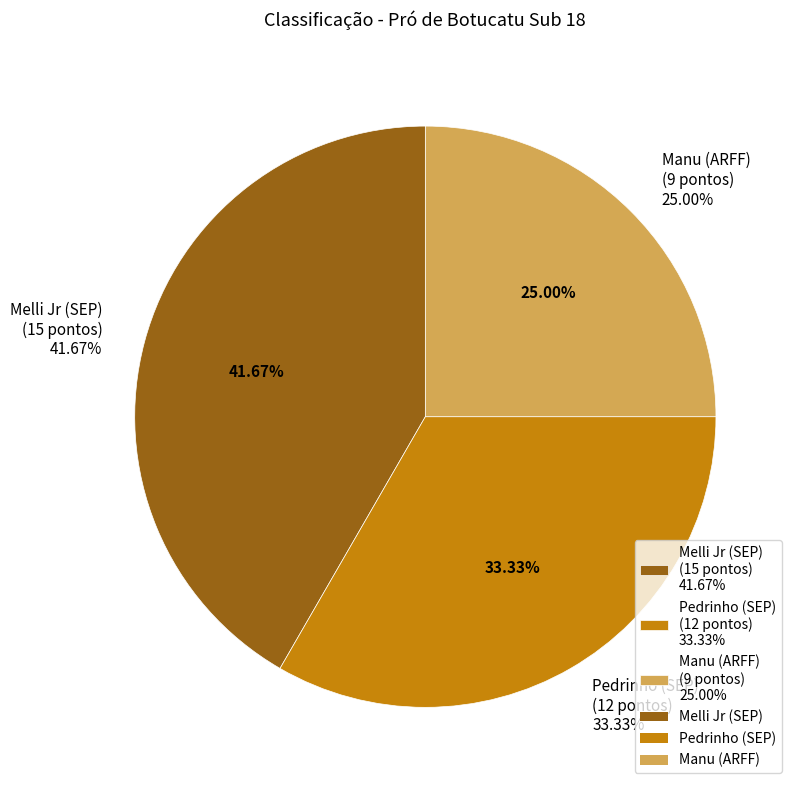

How many segments does this pie chart have?

3